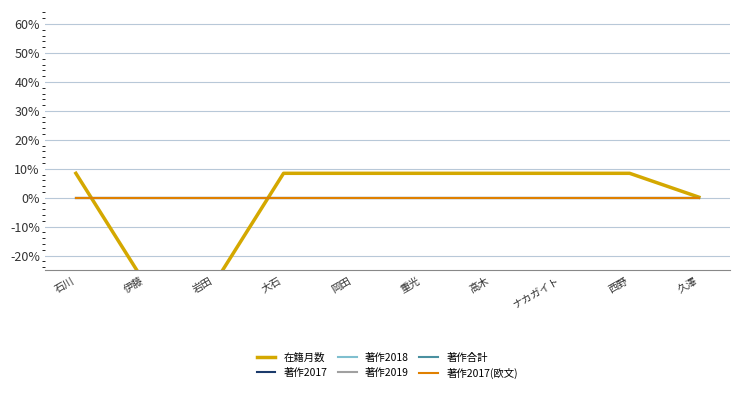

What are all the series names shown in the legend?

在籍月数, 著作2017, 著作2018, 著作2019, 著作合計, 著作2017(欧文)